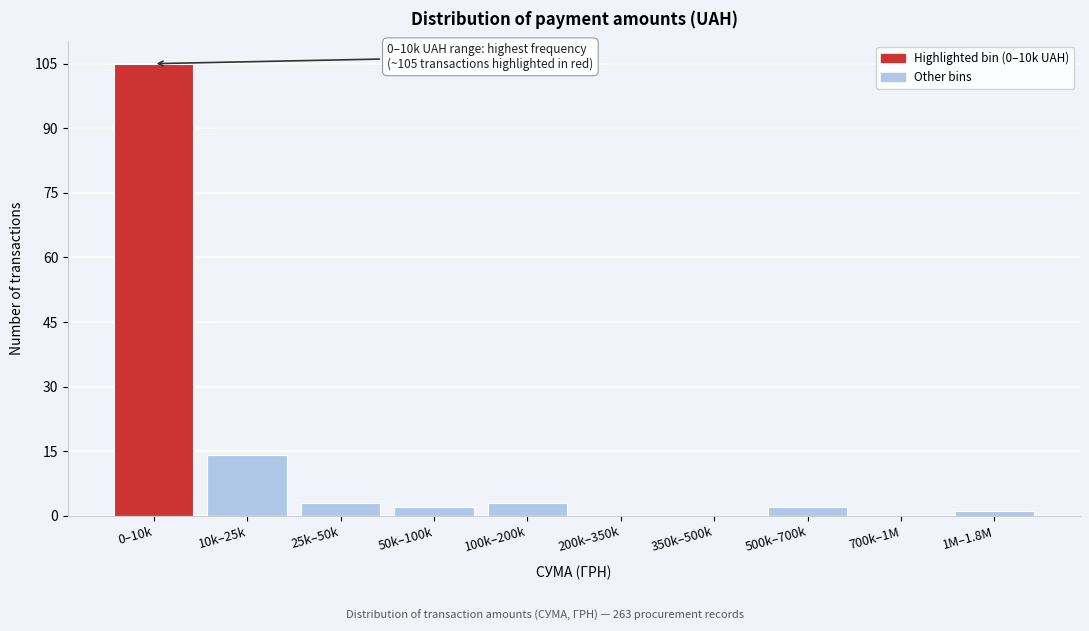

Is it true that the value at 0–10k is 44?

False